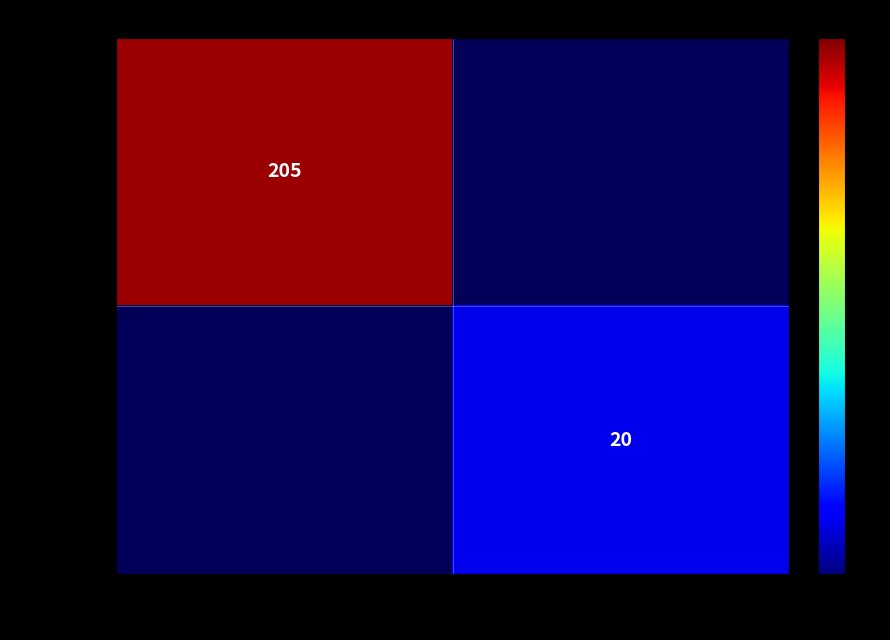

How many series are shown in this chart?

2